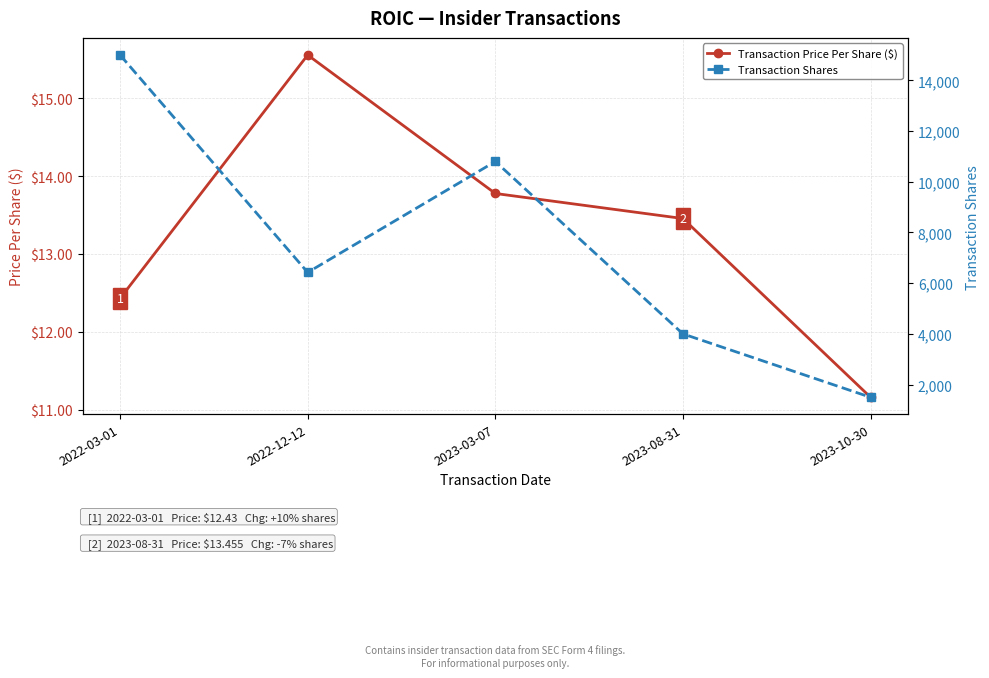

At which label is Transaction Price Per Share ($) closest to 13?

2023-08-31